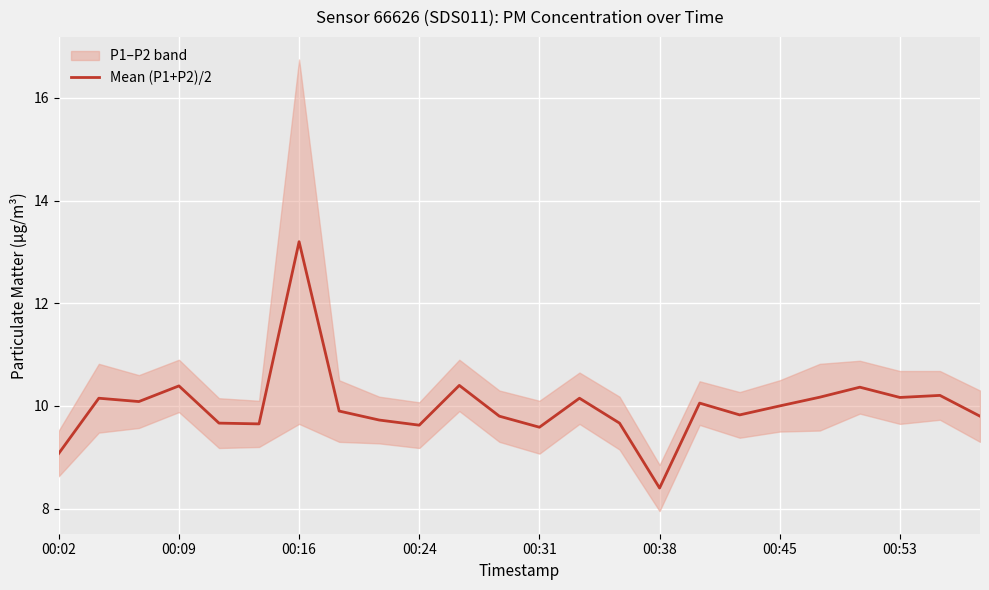

What is the lowest value of the Mean (P1+P2)/2 series?

8.4